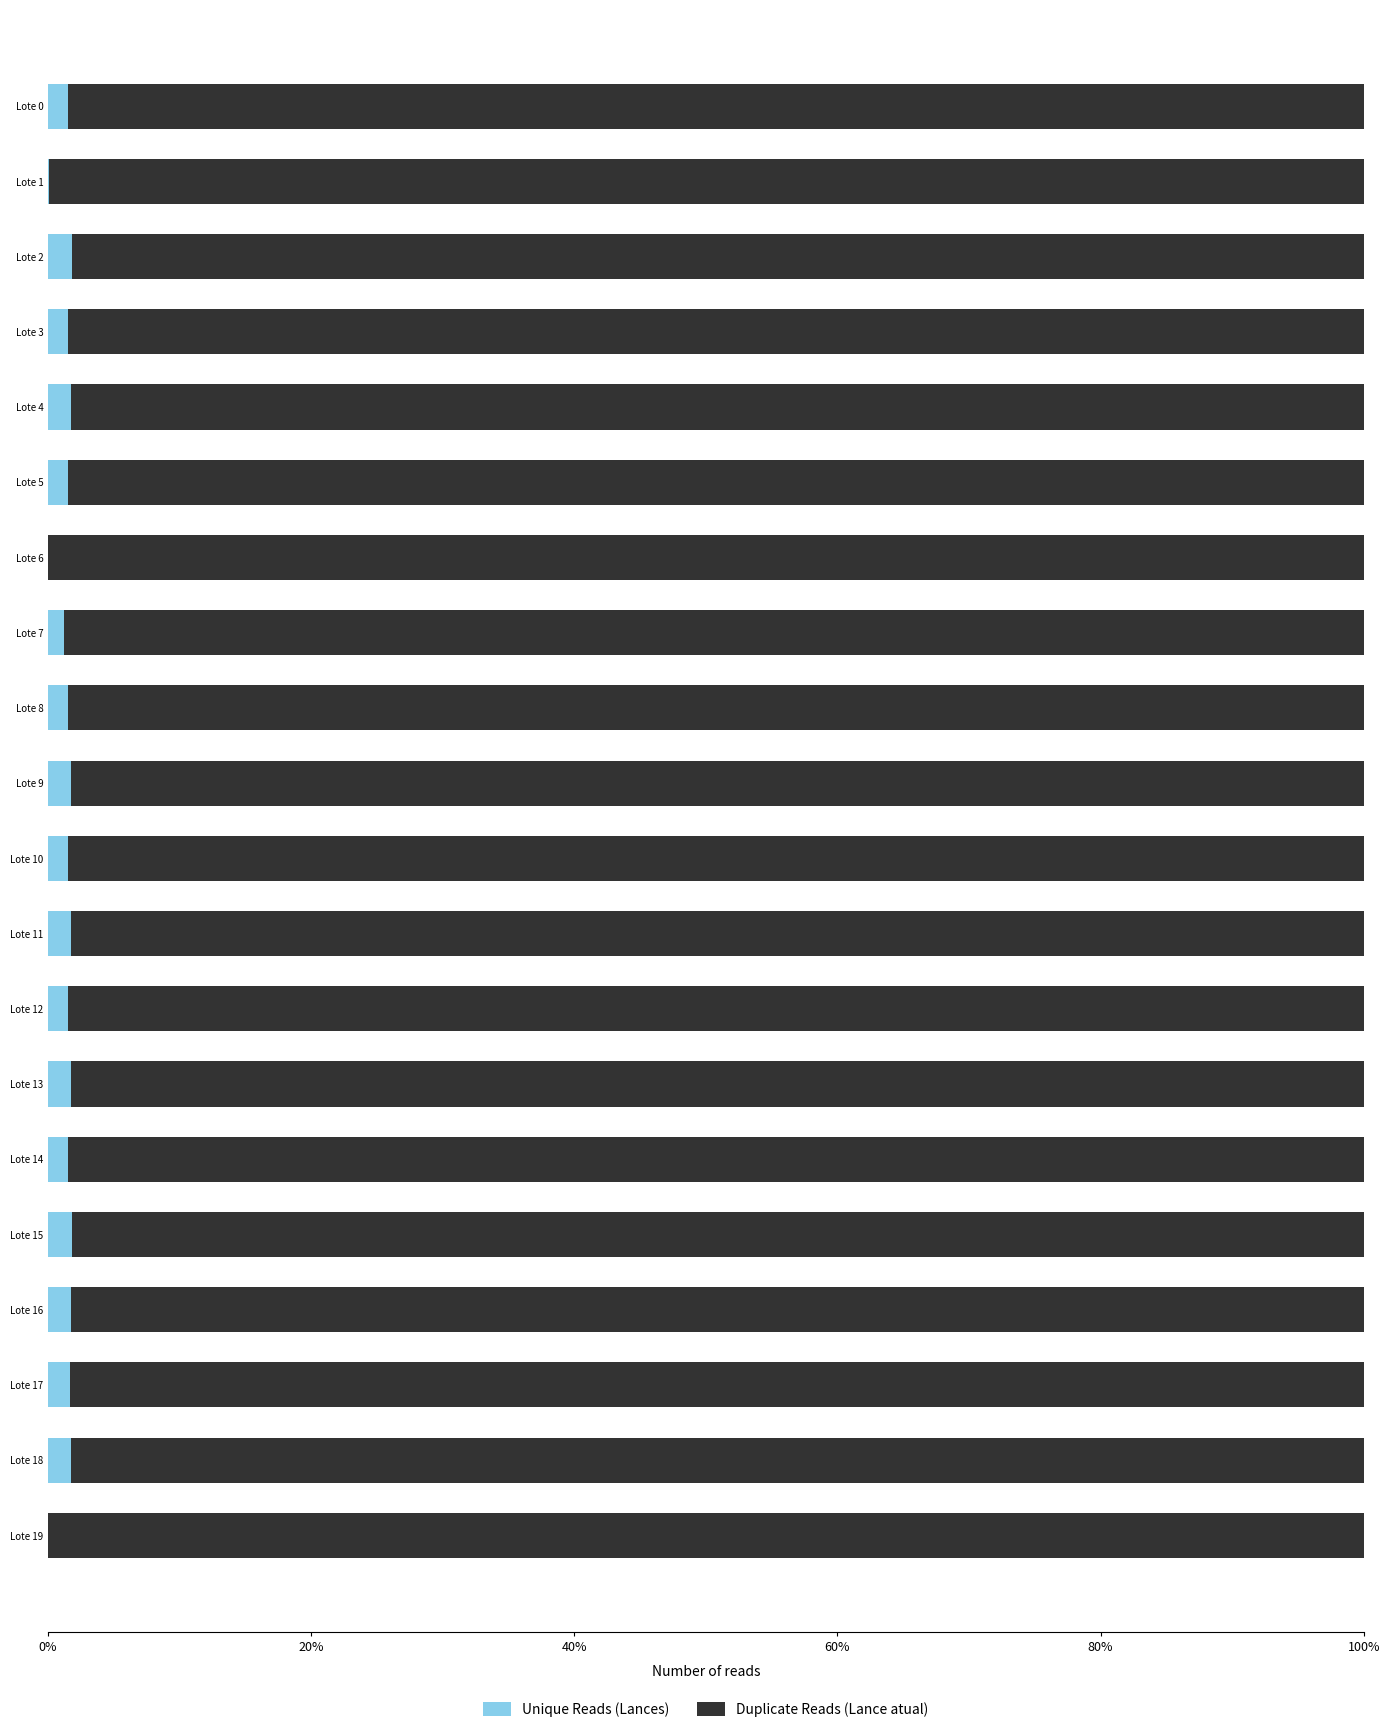

What are all the series names shown in the legend?

Unique Reads (Lances), Duplicate Reads (Lance atual)